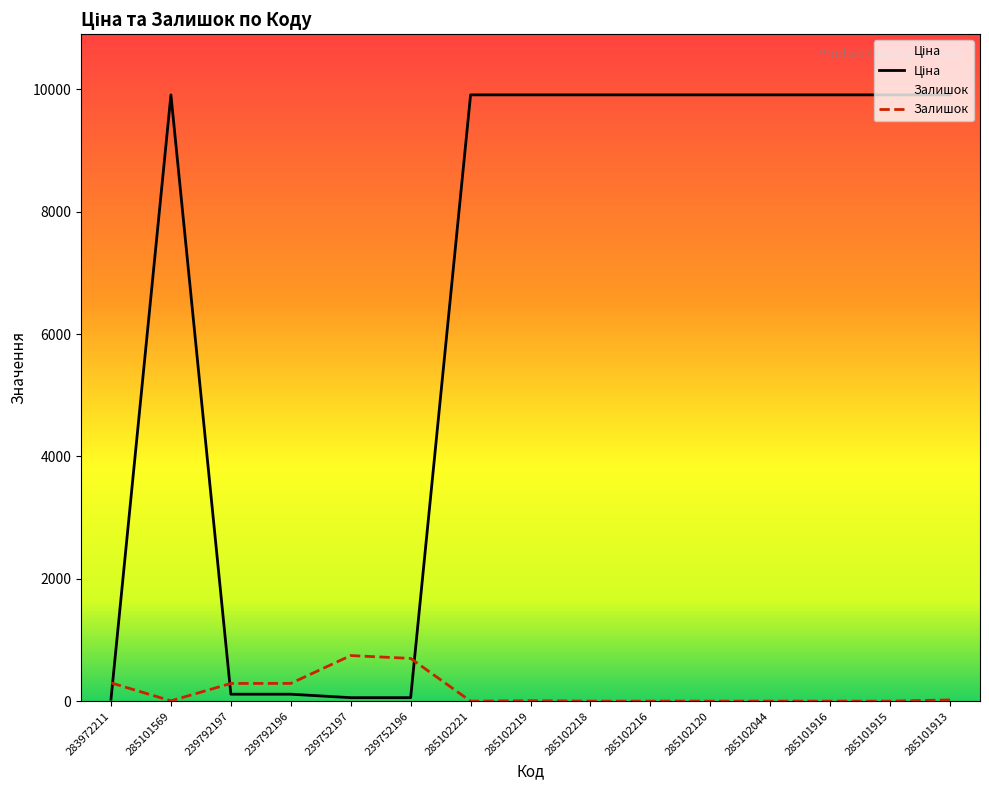

How many intersections are there between Залишок and Ціна?

3